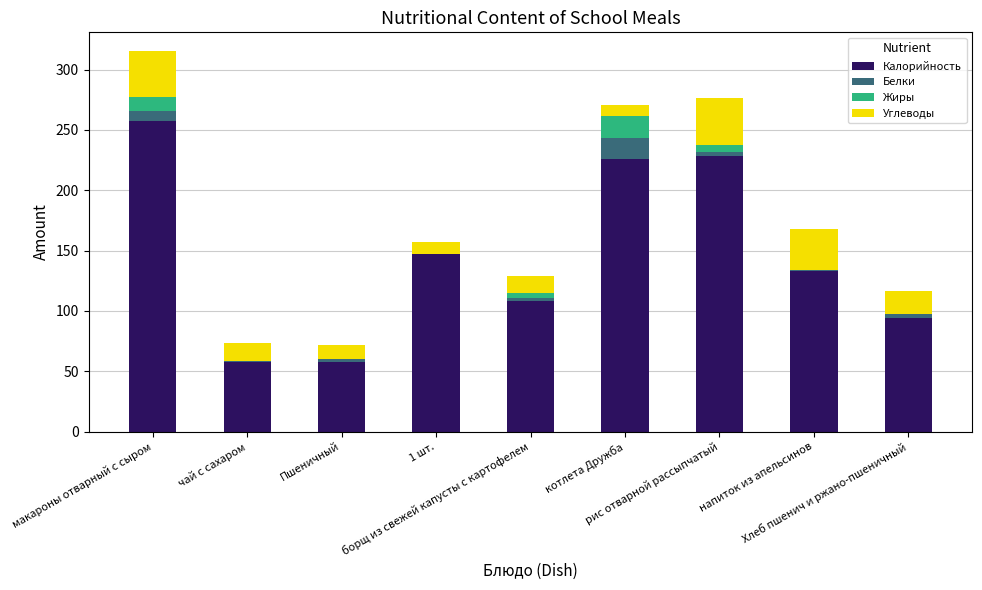

What is the highest value of the Калорийность series?

257.0